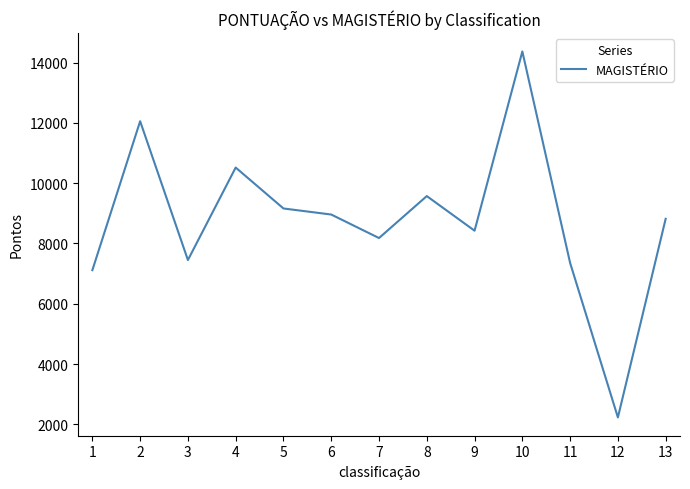

Reading left to right, what are all the values shown in this chart?

1=7114	2=12055	3=7451	4=10519	5=9161	6=8960	7=8180	8=9572	9=8424	10=14370	11=7354	12=2229	13=8818